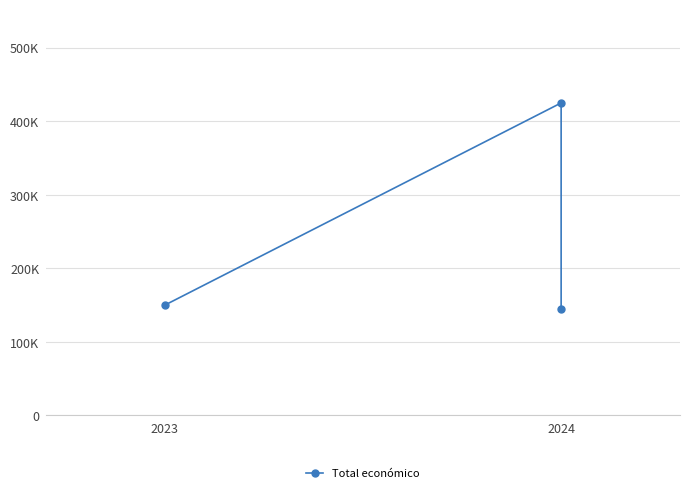

What position from the left is 2024?

2